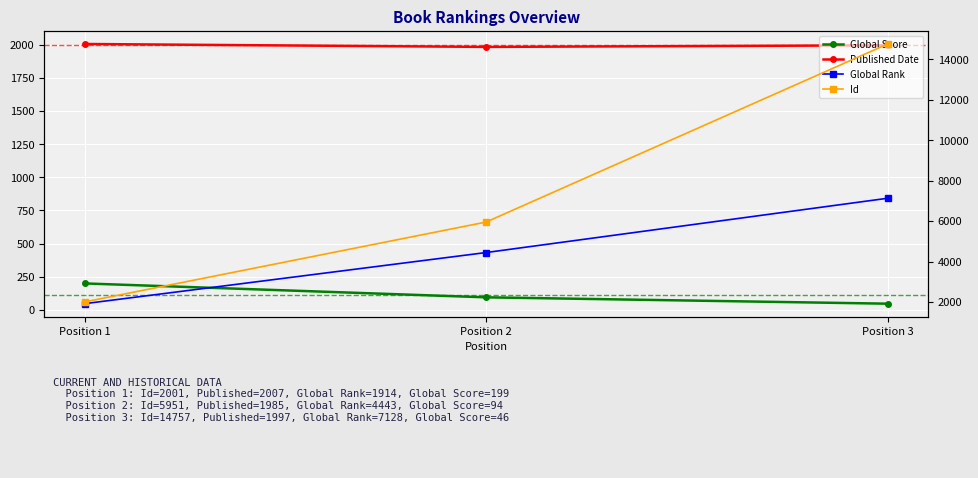

At which category does the chart reach its minimum across all series?

Position 3